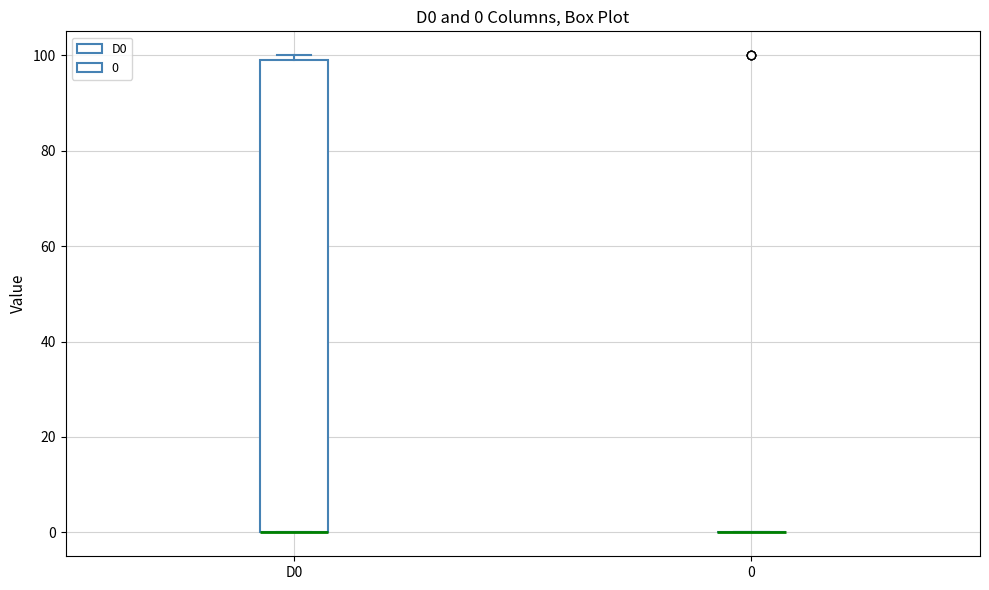

Which box is the tallest, from its lower edge to its upper edge?

D0